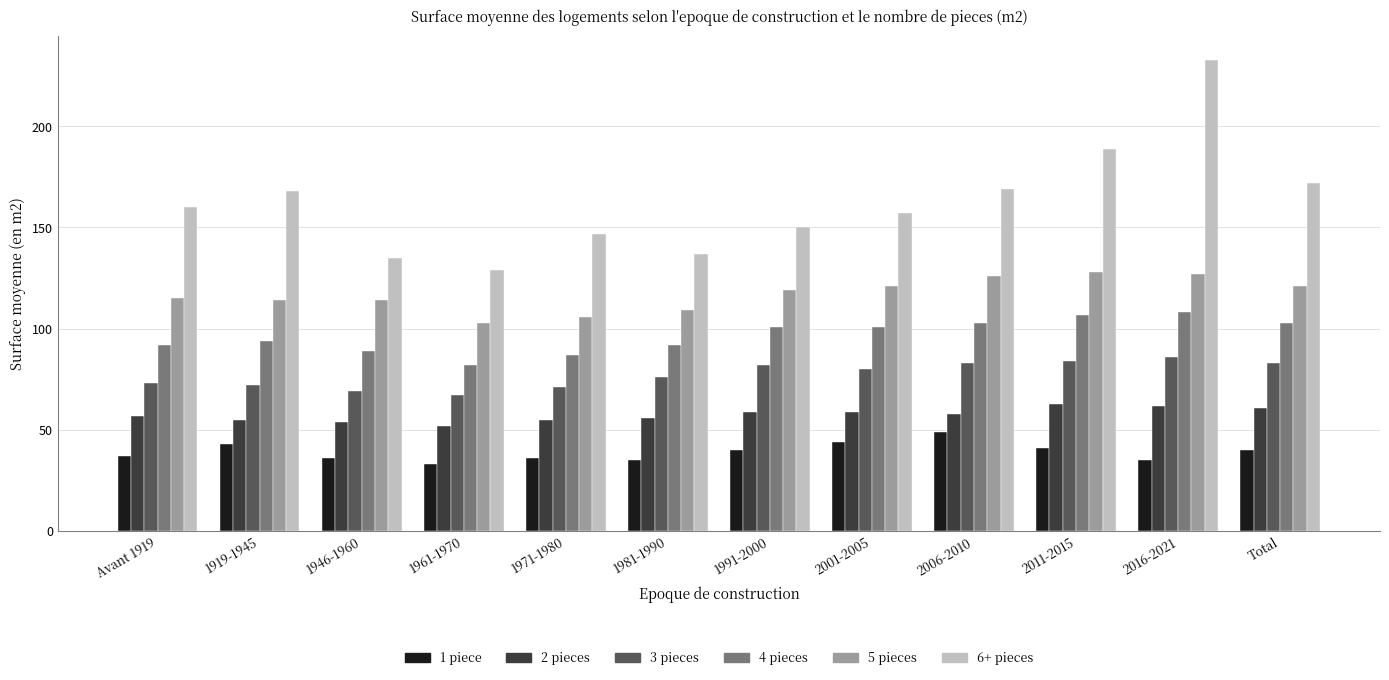

Which series changed the most between 2001-2005 and 2016-2021?

6+ pieces